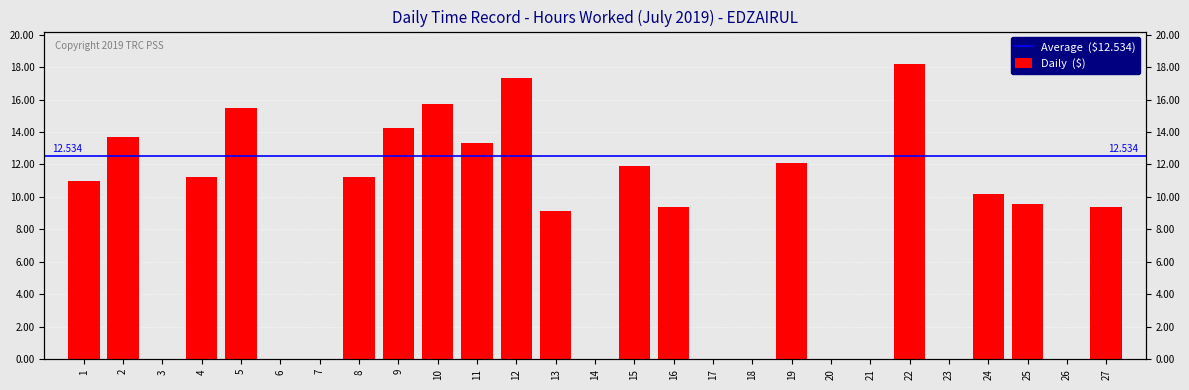

Reading right to left, list all the values displayed in this chart.

9.4	0.0	9.6	10.2	0.0	18.2	0.0	0.0	12.1	0.0	0.0	9.4	11.9	0.0	9.1	17.3	13.3	15.7	14.2	11.3	0.0	0.0	15.5	11.2	0.0	13.7	11.0